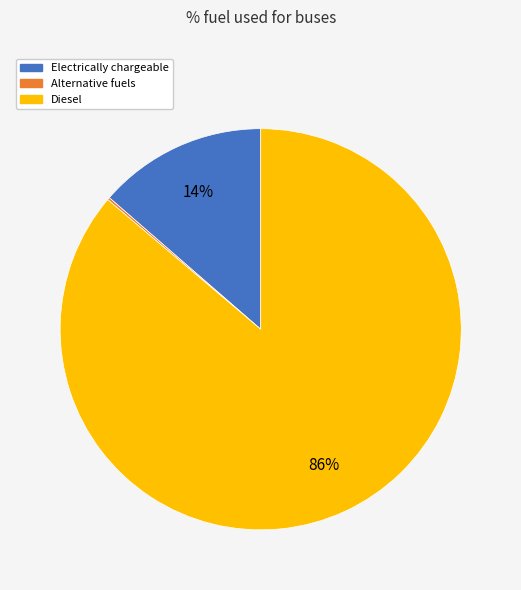

Between Diesel and Electrically chargeable, which is larger?

Diesel